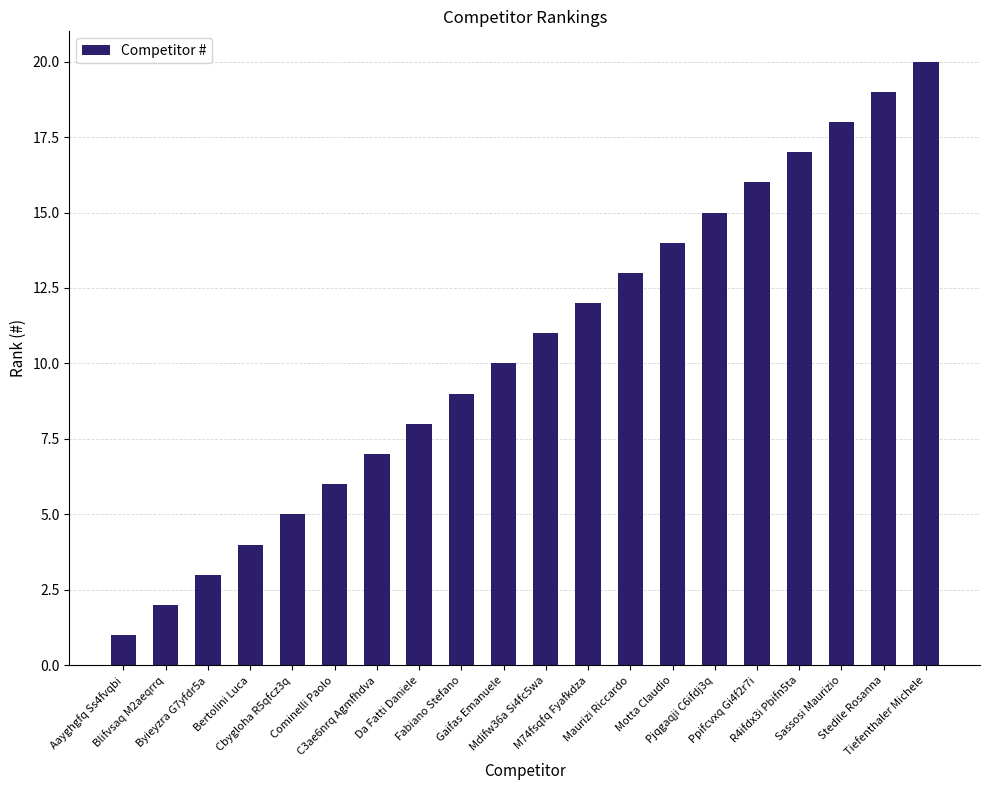

The value at Pjqgaqji C6ifdj3q is 15. True or false?

True